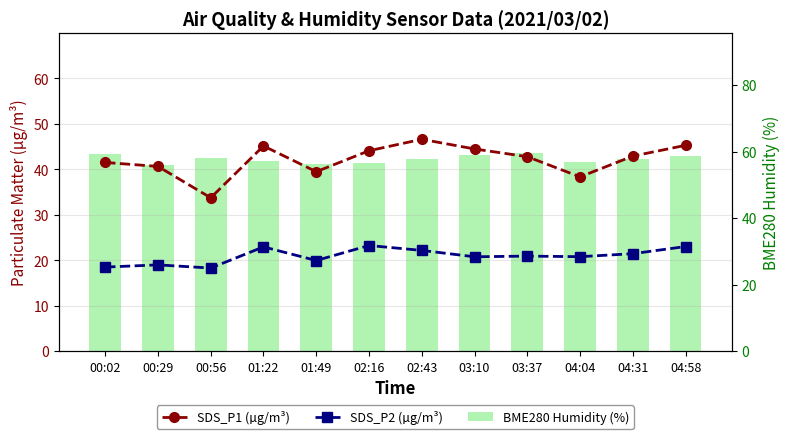

Which category has the lowest value in the BME280 Humidity (%) series?

00:29